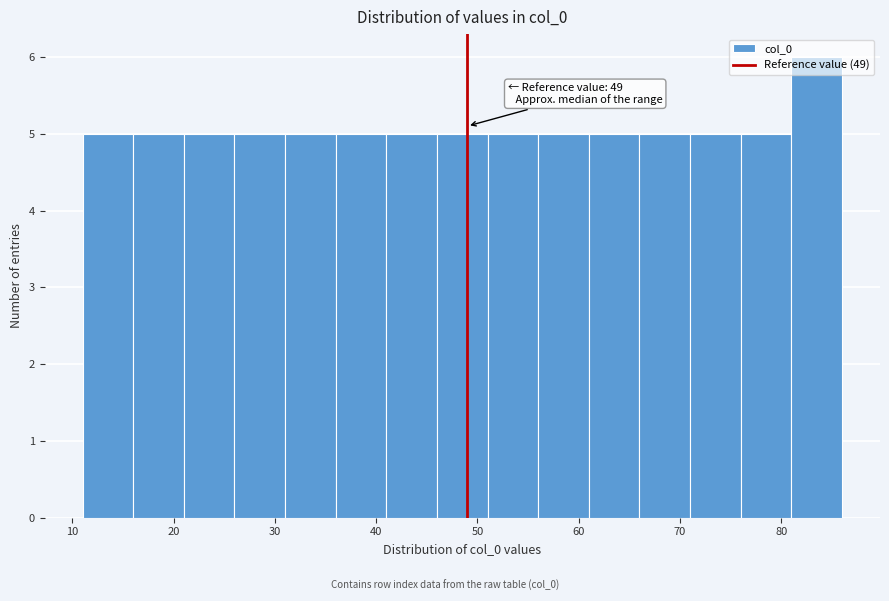

Which range on the x-axis has the tallest bar?

81 to 86